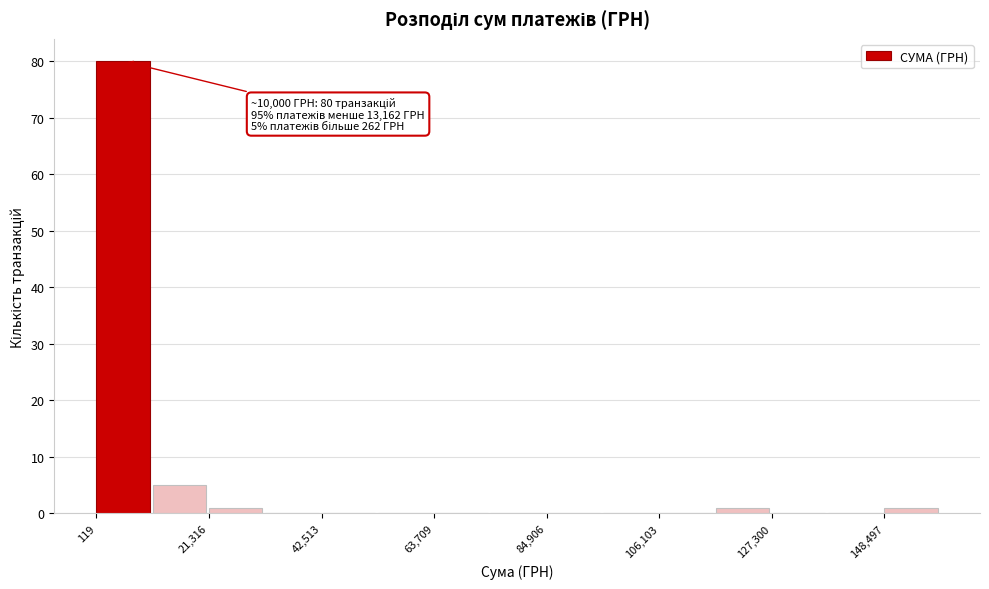

Read against the x-axis, roughly where is the centre of the tallest bar?

5000